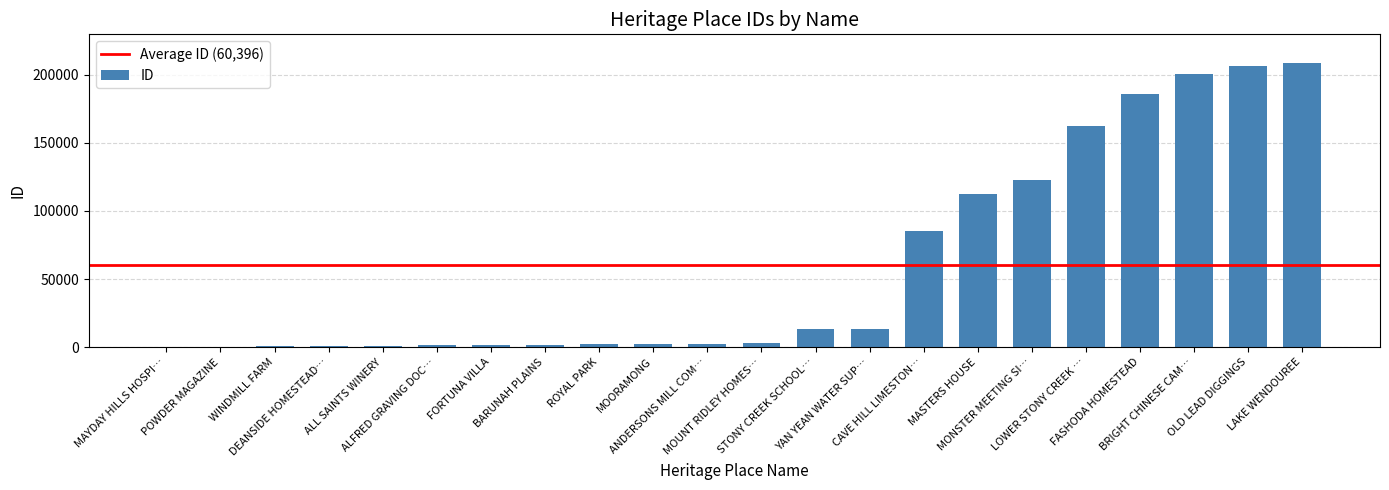

What is the sum of all values?

1328722